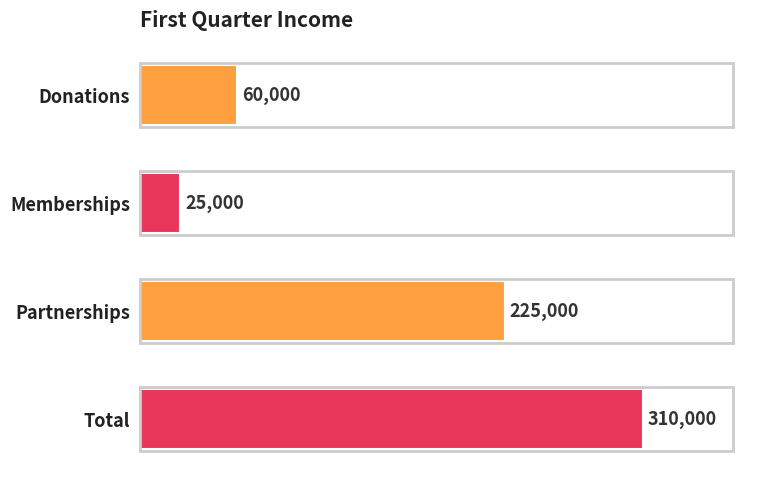

List the labels in order of value, smallest first.

Memberships, Donations, Partnerships, Total